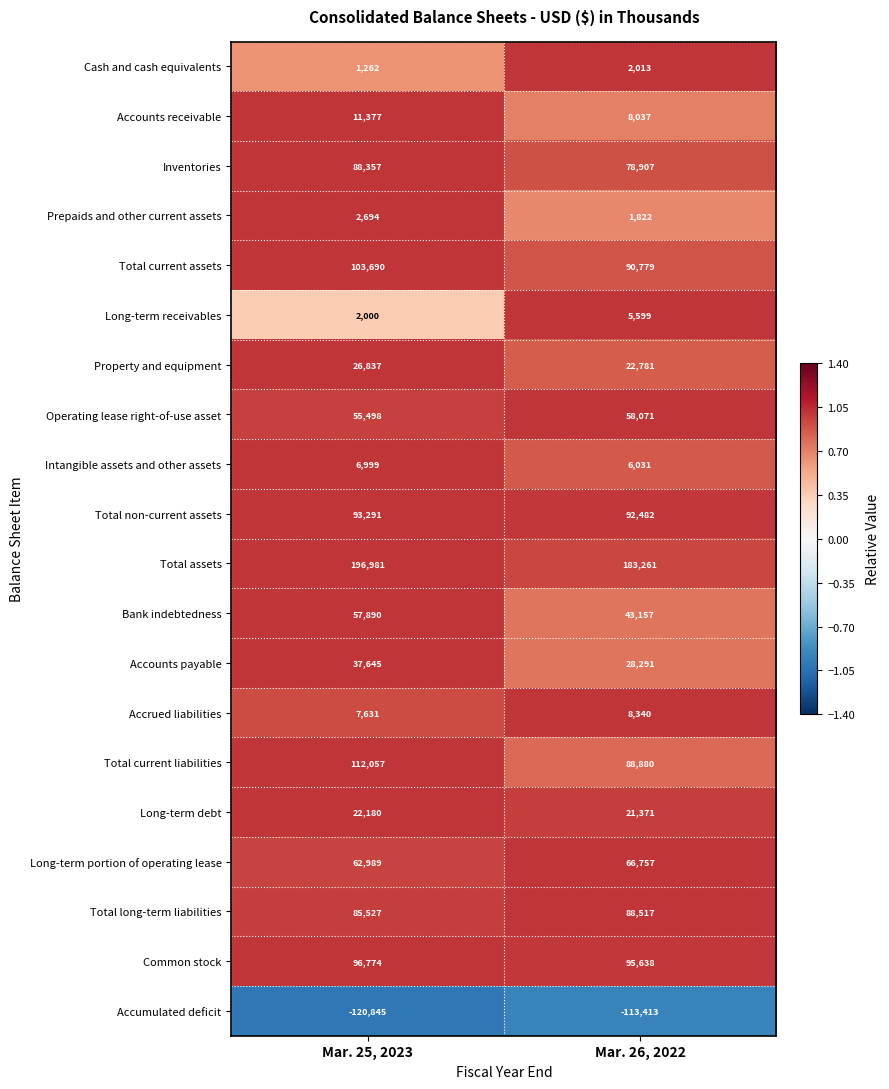

What is the difference between the maximum and minimum values in the Common stock series?

1136